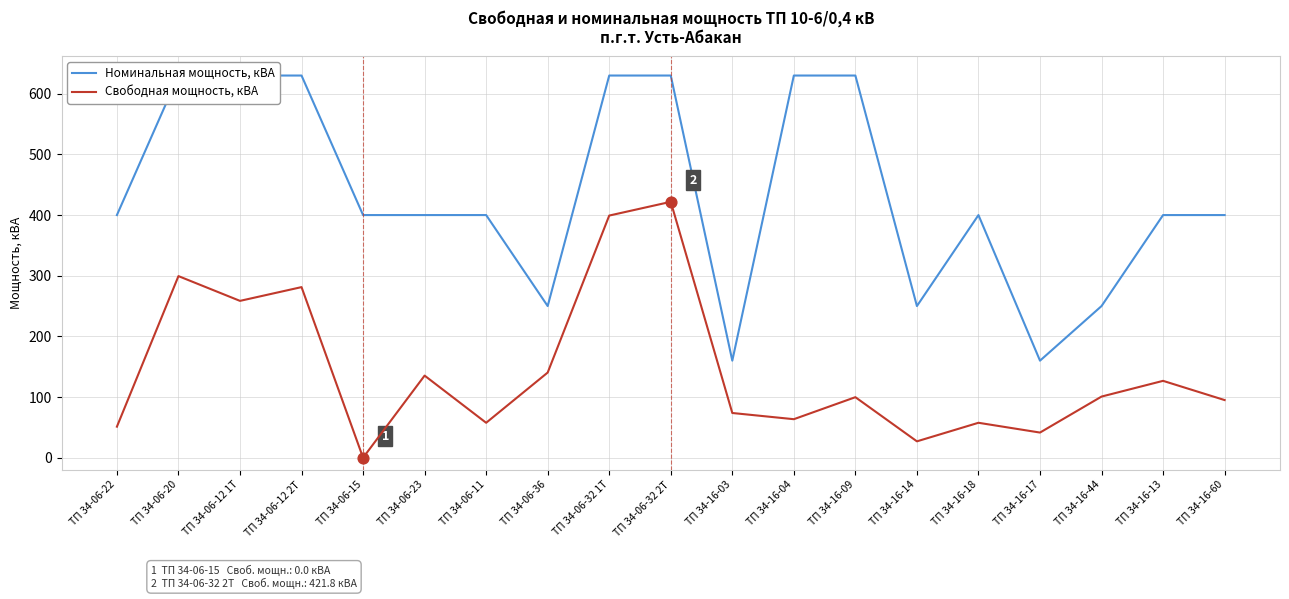

At how many categories does at least one series exceed 503?

7